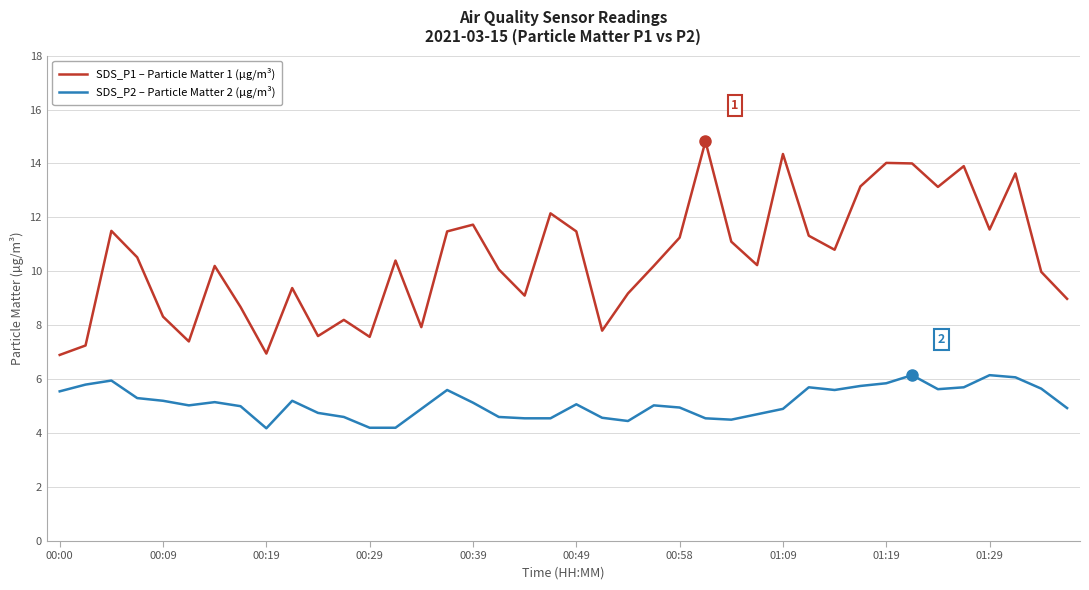

Which series has the largest total across all categories?

SDS_P1 – Particle Matter 1 (µg/m³)